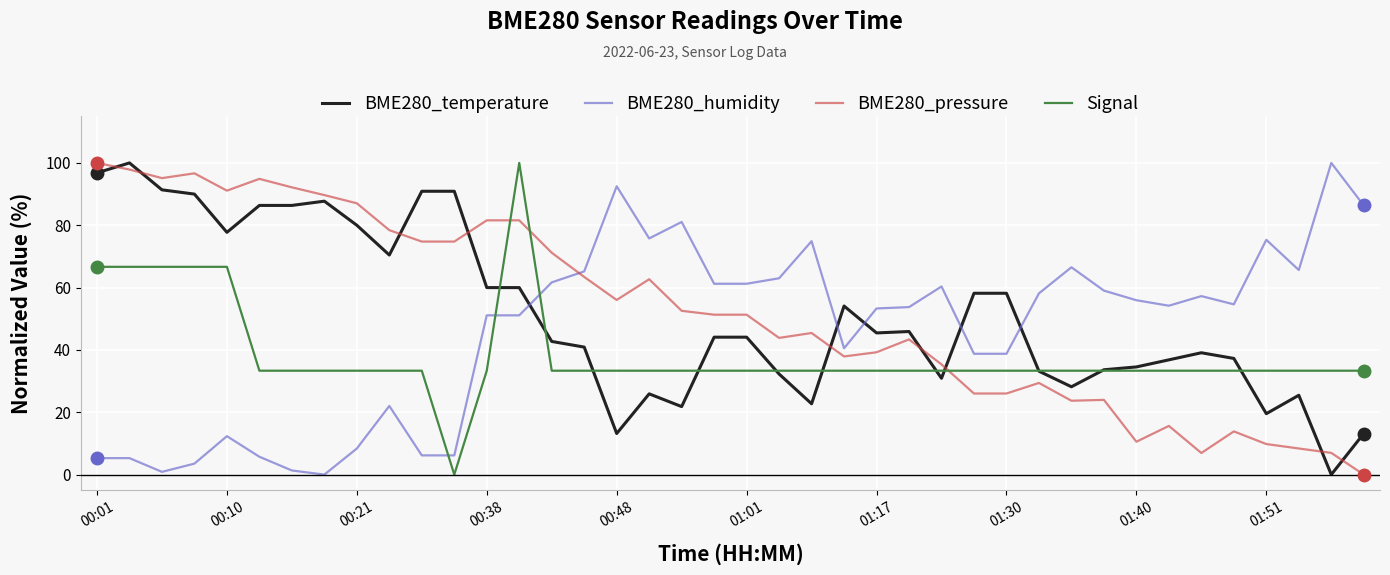

How many times do BME280_humidity and BME280_pressure cross each other?

1